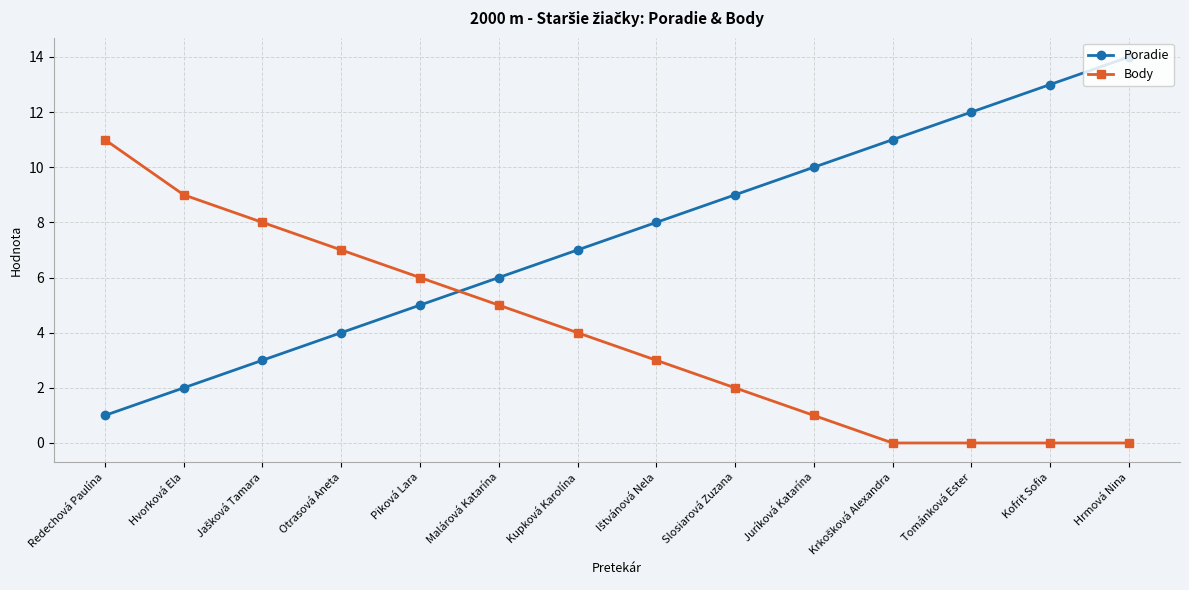

List the series in order of their peak value, lowest first.

Body, Poradie